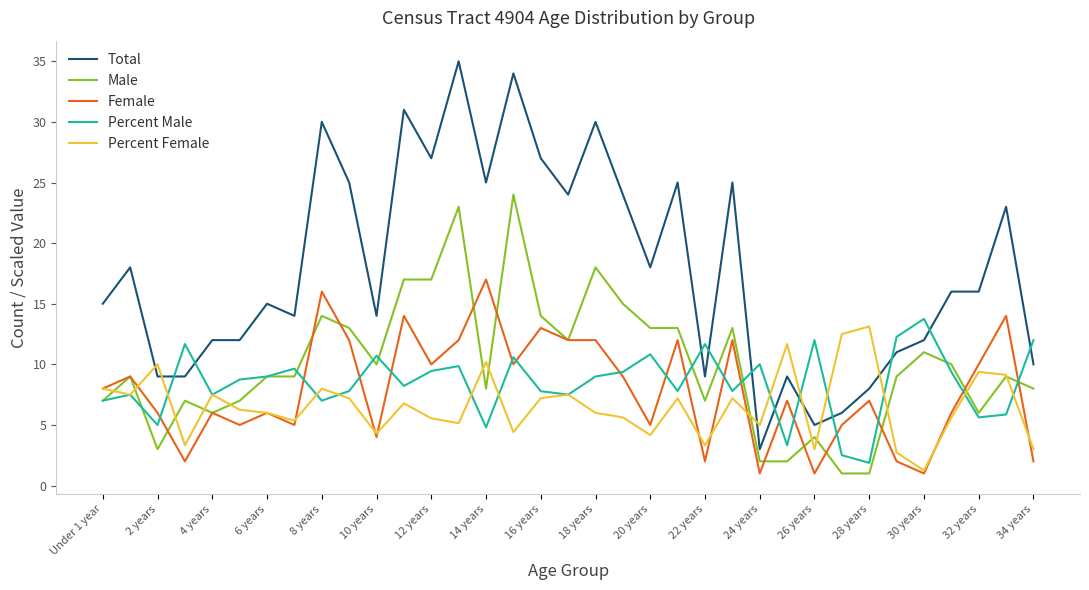

True or false: Male and Total cross at least once.

False